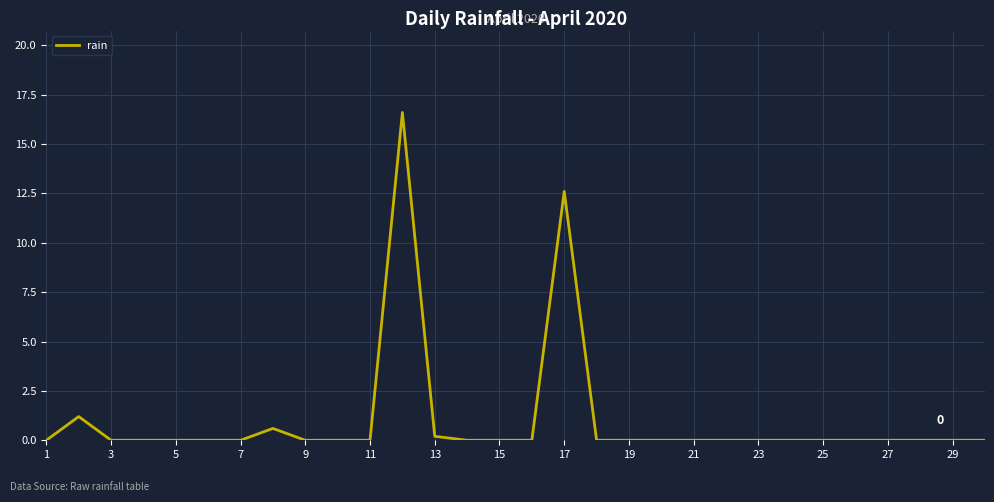

What is the maximum value shown in the chart?

16.6